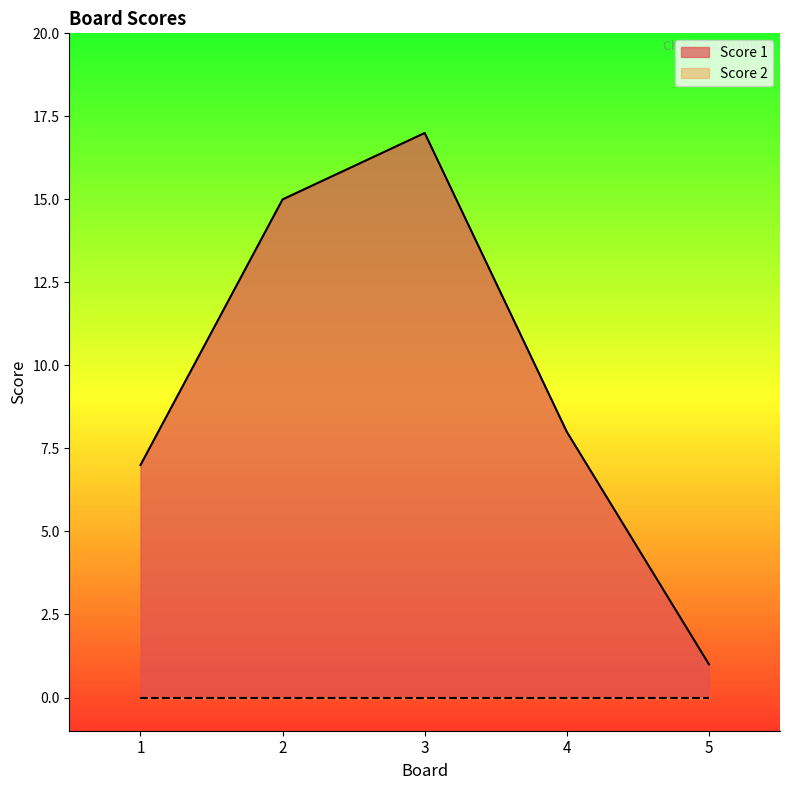

What is the value of the 5th point from the left?

1